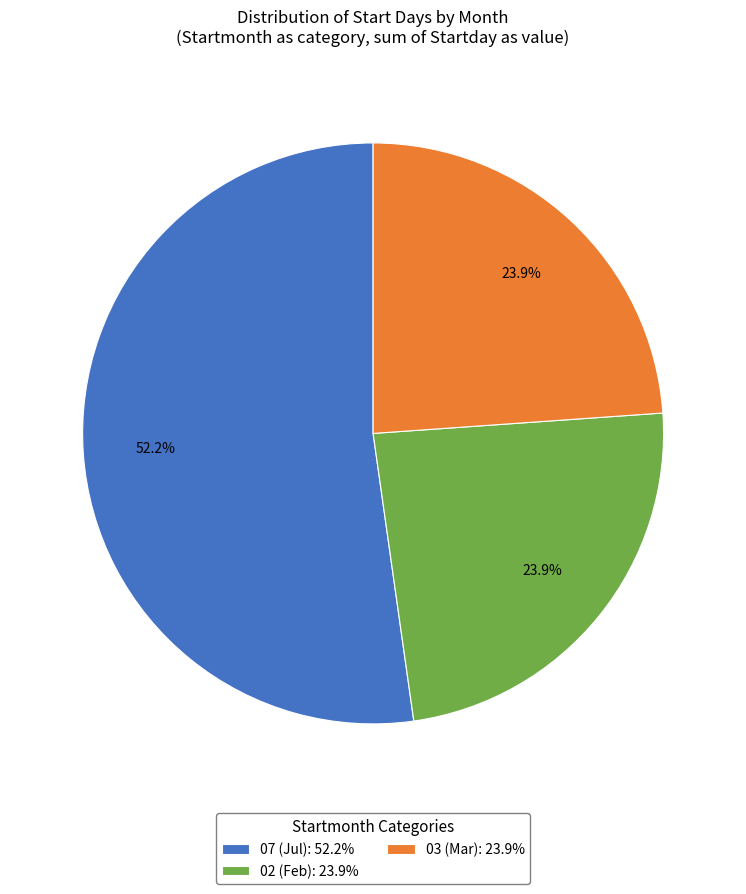

How many slices are in this pie chart?

3